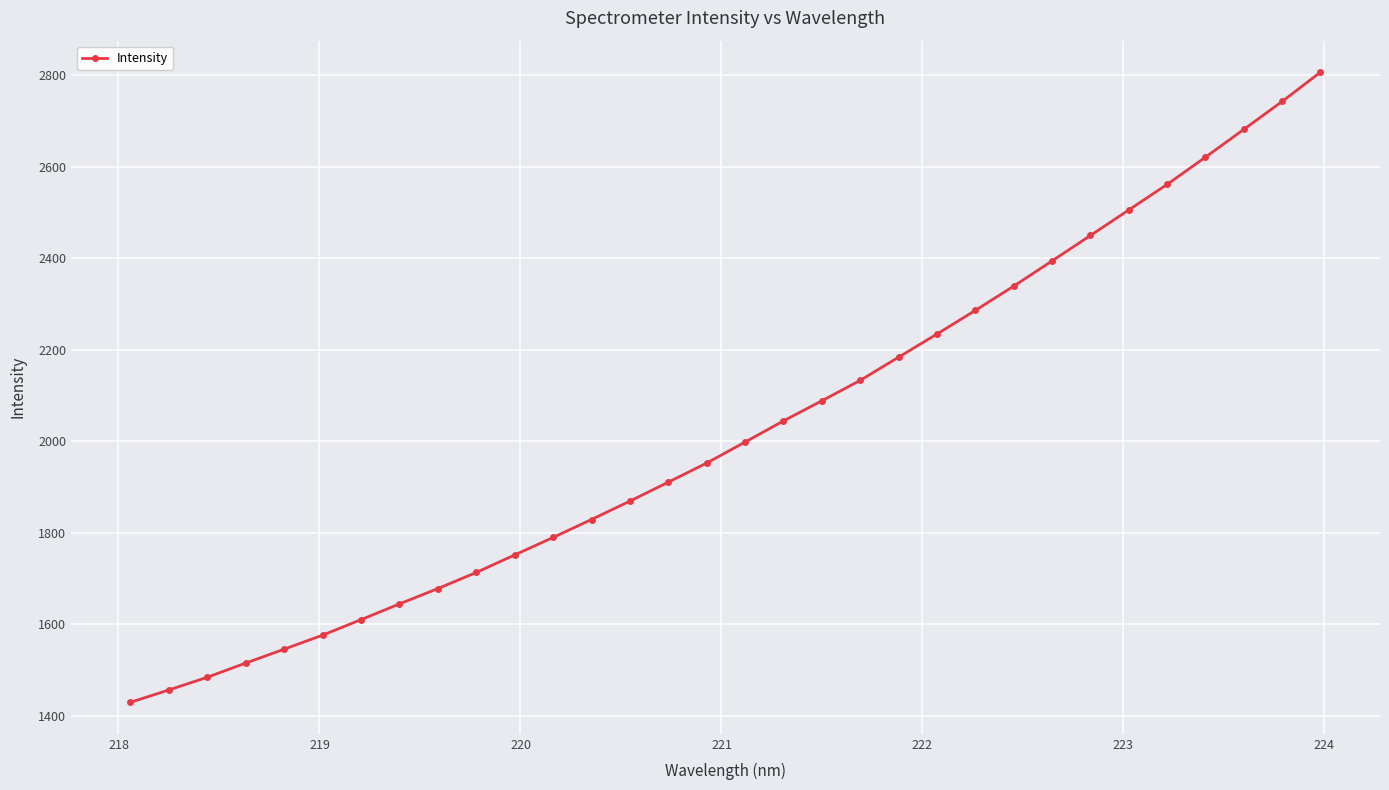

What is the smallest value displayed?

1429.1